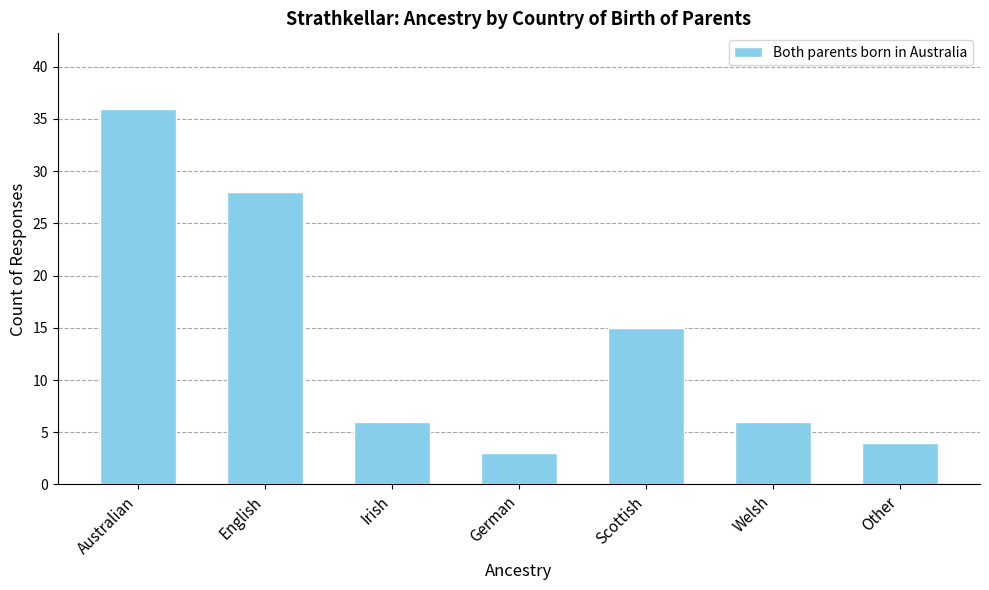

True or false: the data shows 39 at English.

False